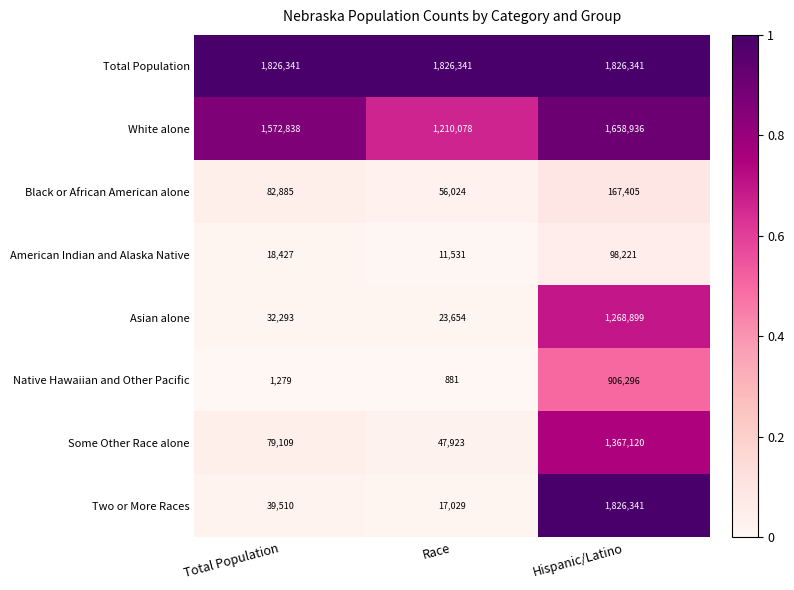

The Some Other Race alone series shows 79109 at Total Population. True or false?

True